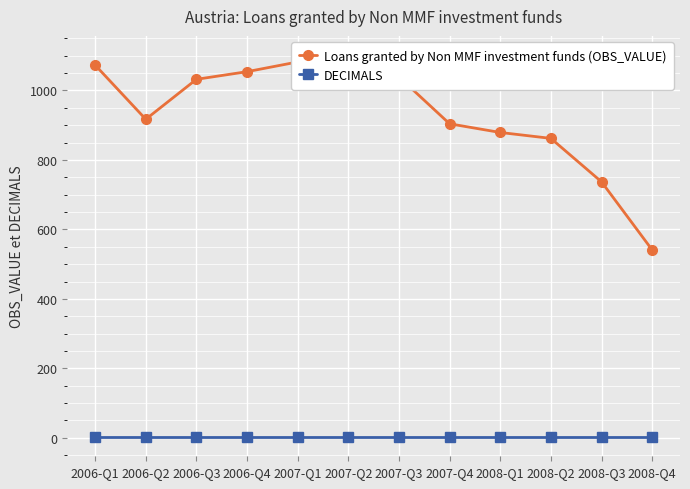

What is the minimum value shown in the chart?

2